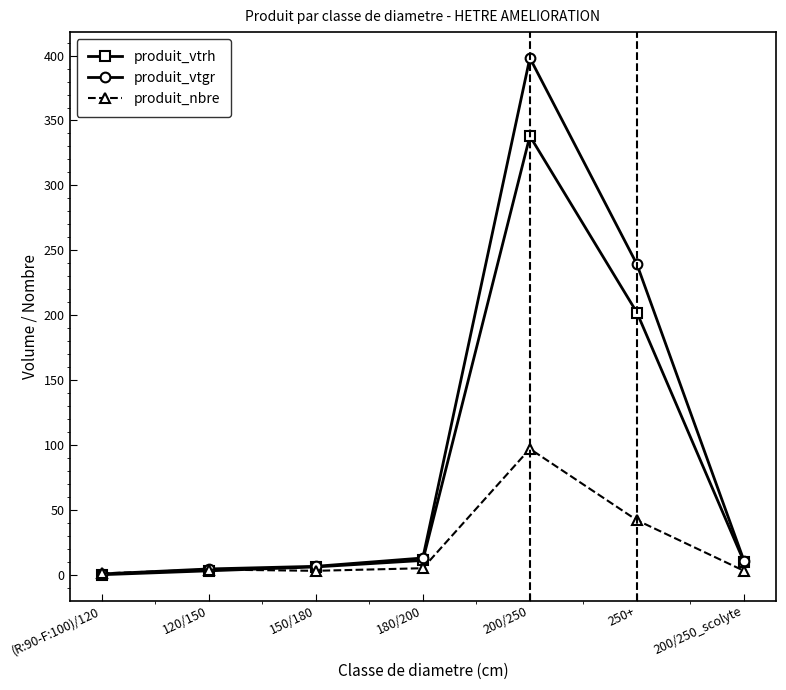

Is the value of produit_nbre at (R:90-F:100)/120 greater than the value of produit_vtrh at 250+?

No